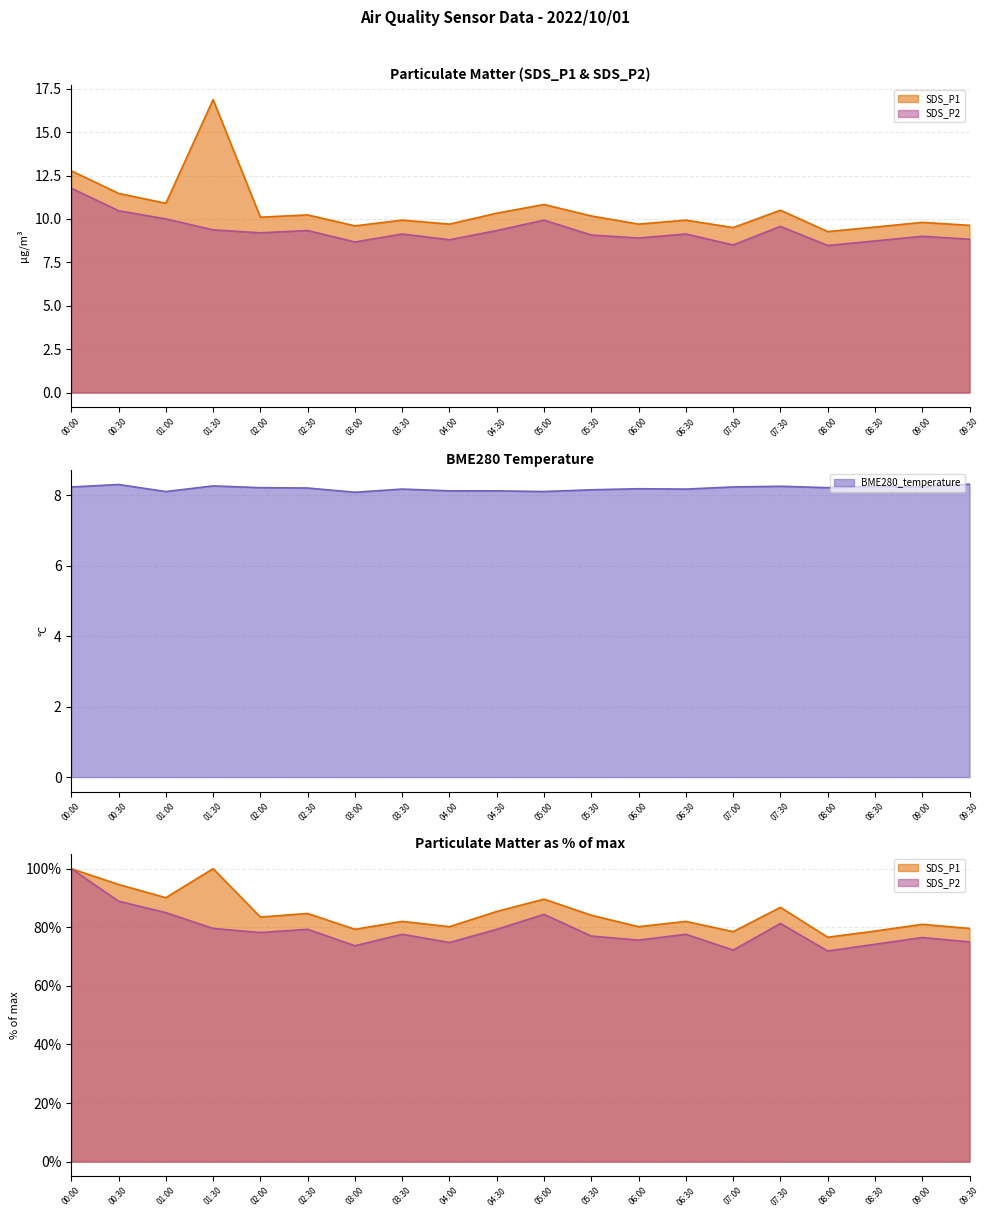

Rank the series by their average value, from lowest to highest.

BME280_temperature, SDS_P2, SDS_P1